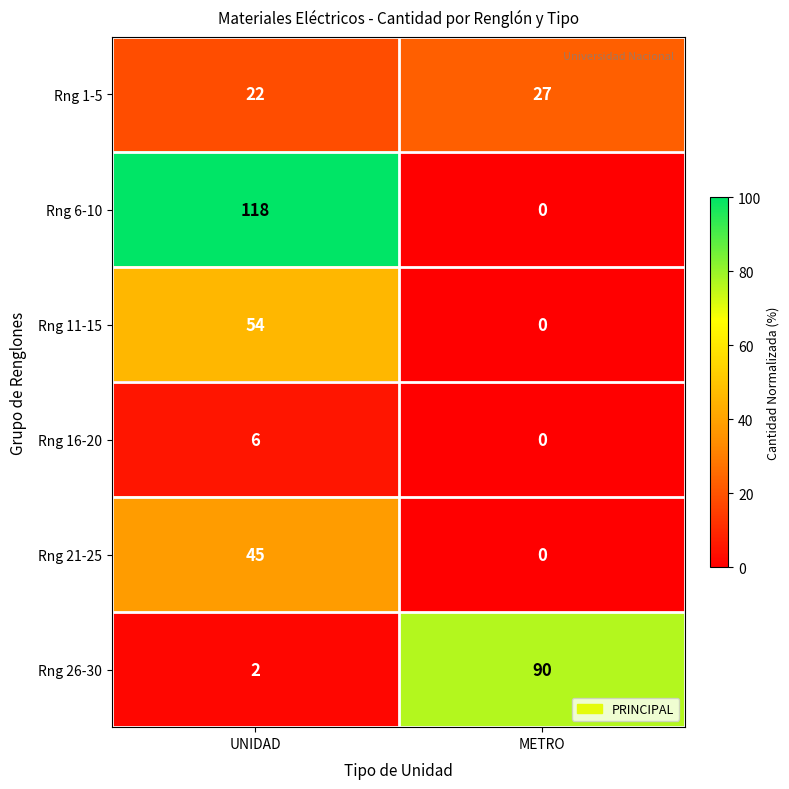

Which label corresponds to the smallest value in the chart?

METRO